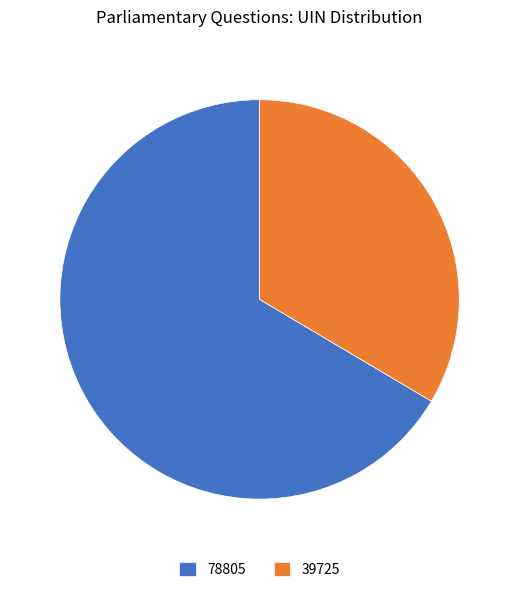

The 39725 slice represents 34% of the pie. True or false?

True